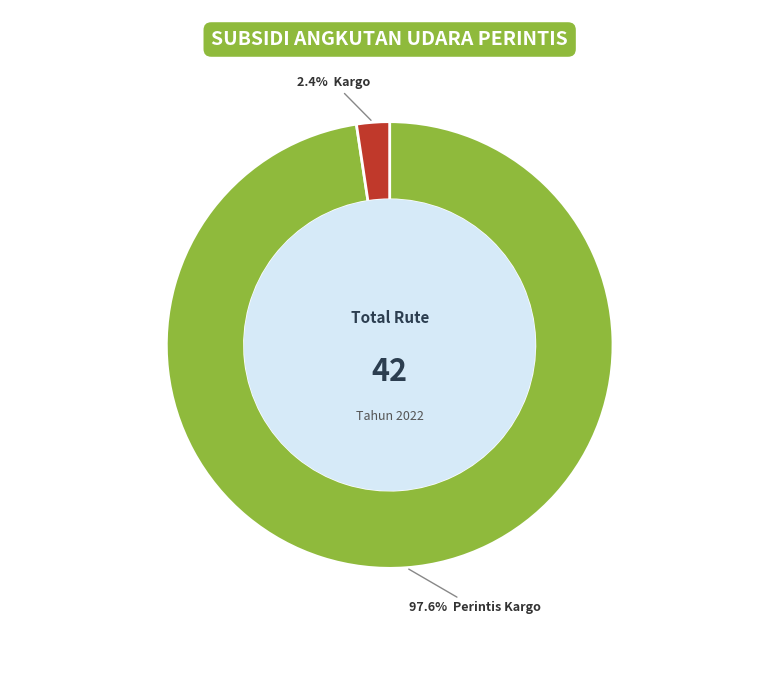

Does any single category account for the majority?

Yes